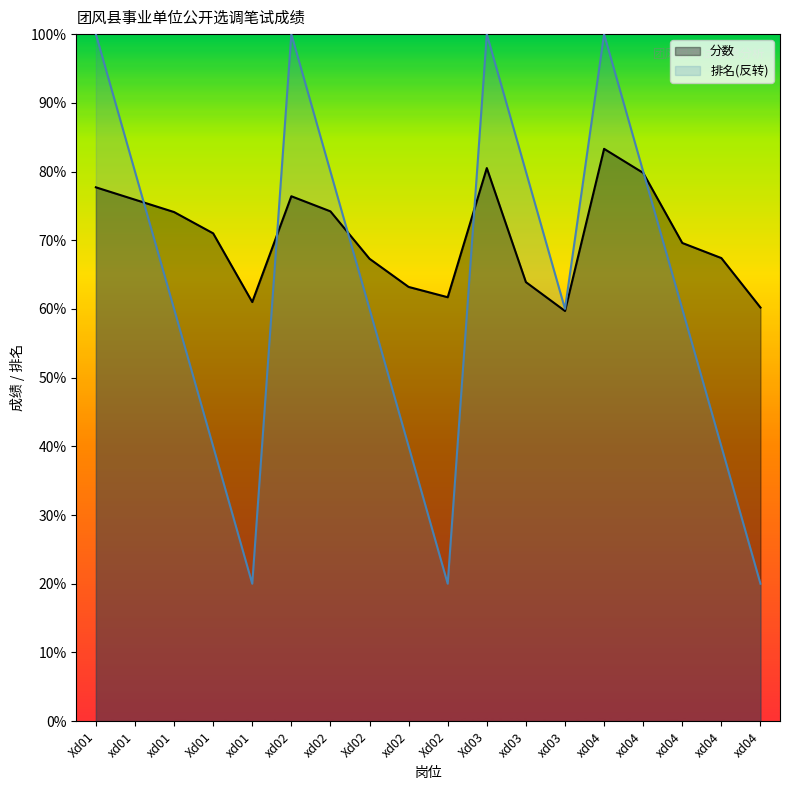

True or false: 排名 has a value of 100.0 at Xd03.

True